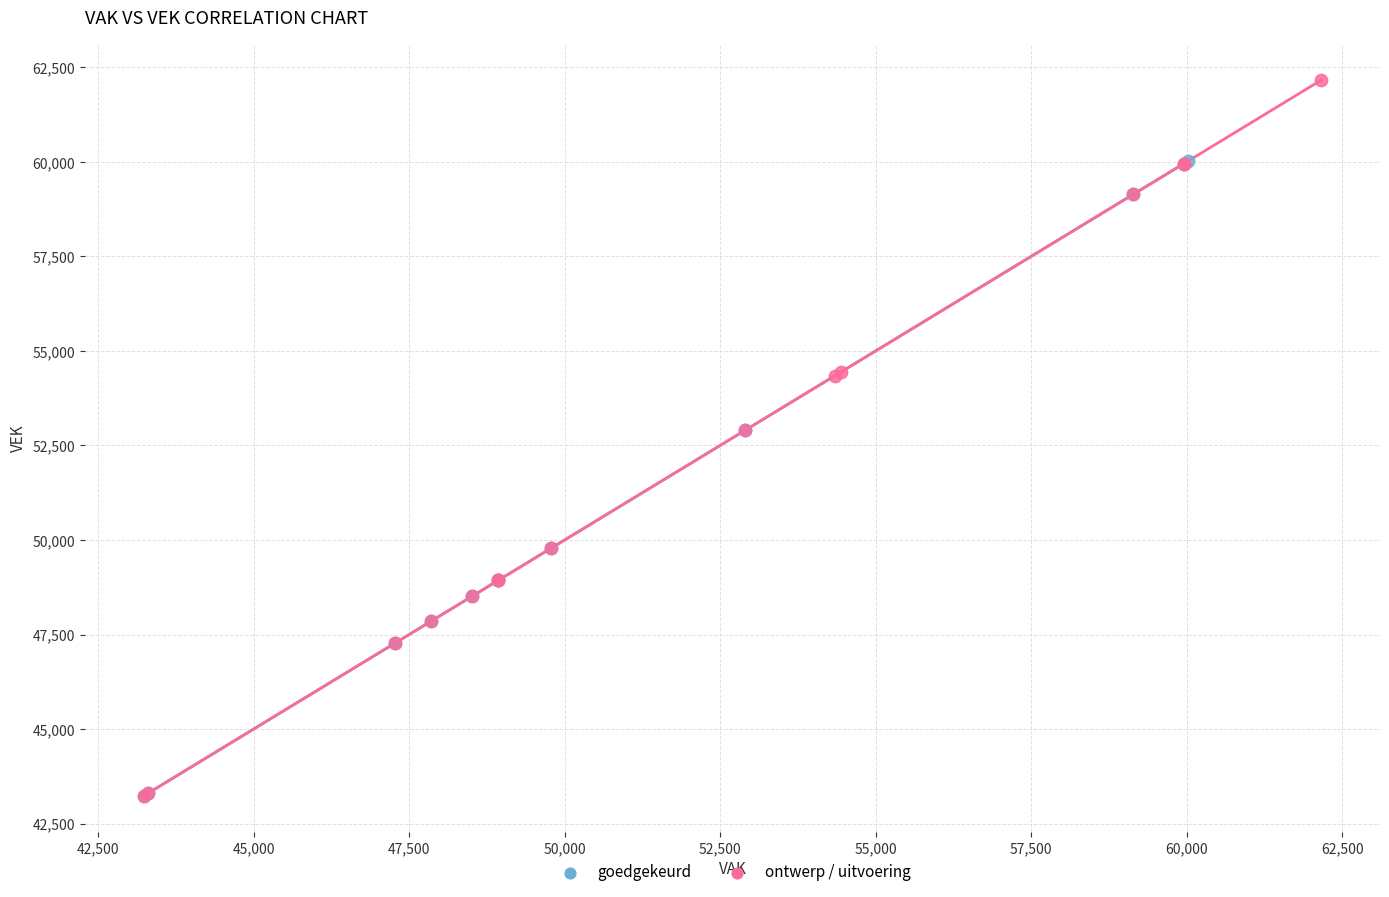

Which series has the widest spread of Y values?

ontwerp / uitvoering